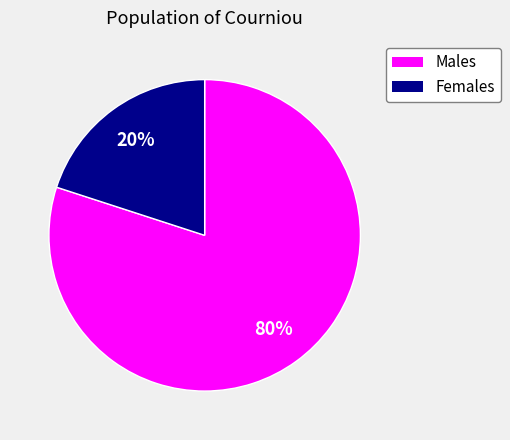

To the nearest percent, what is the average slice percentage?

50%